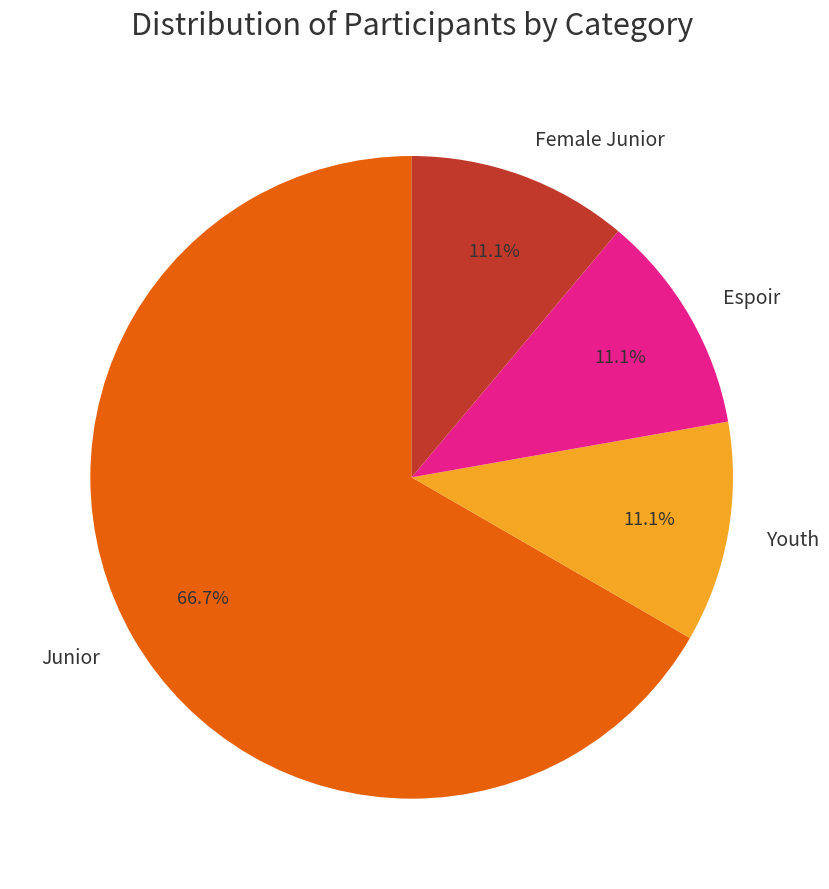

How much of the chart is everything except Espoir?

88.9%